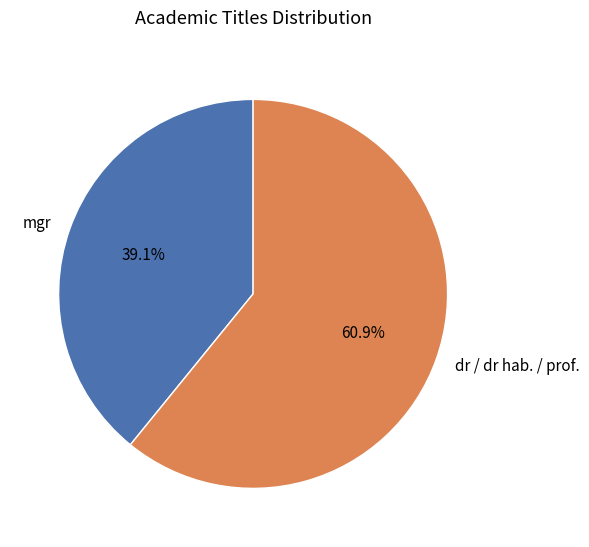

What is the ratio of the value at dr / dr hab. / prof. to the value at mgr?

1.6